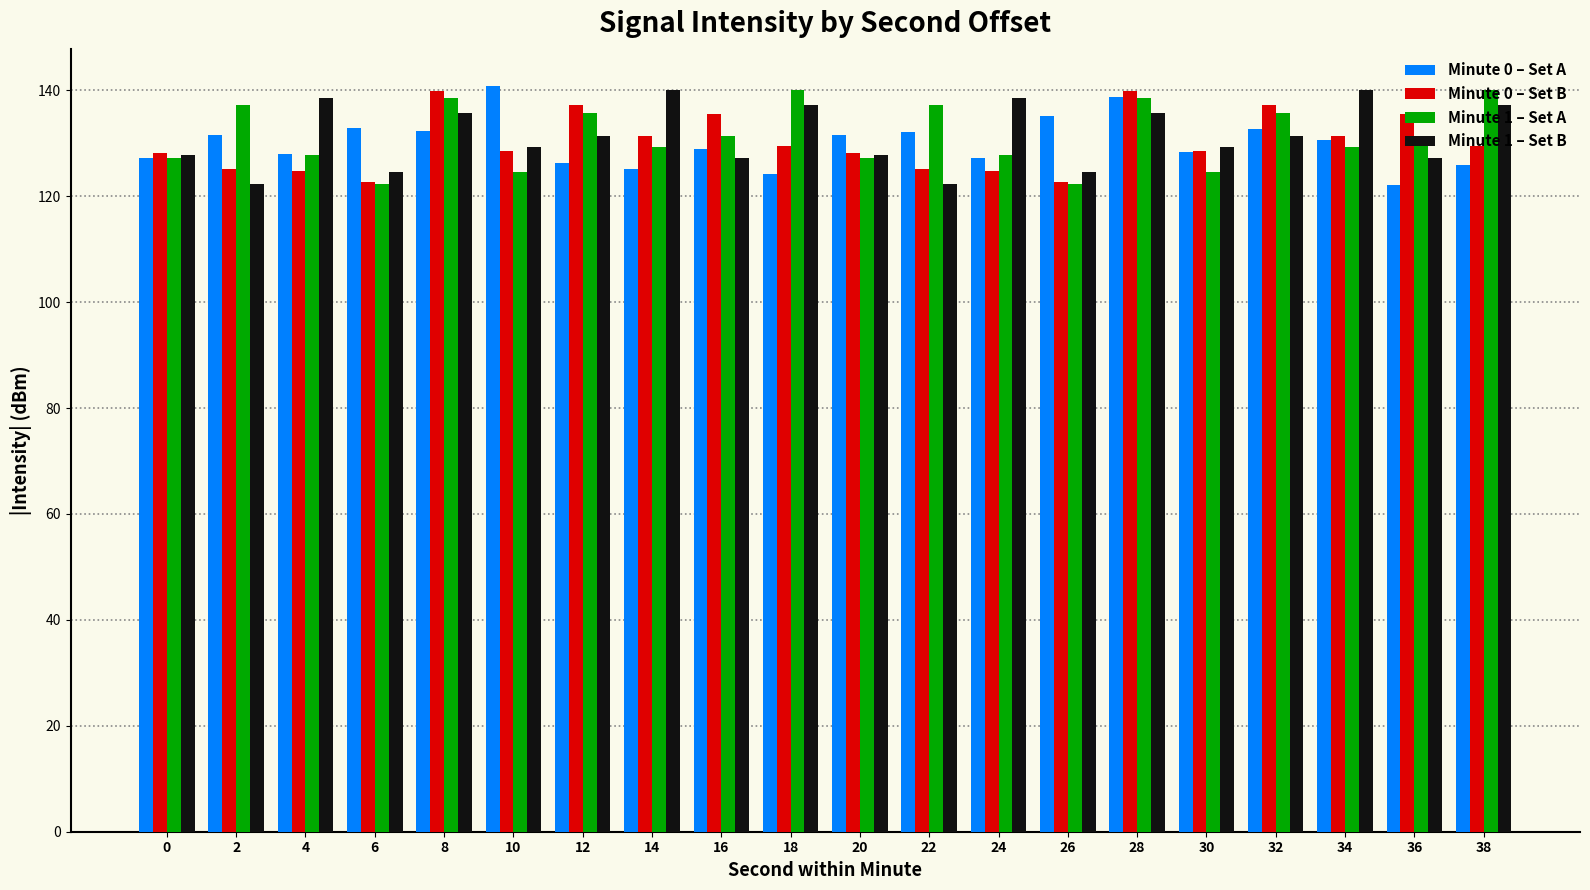

The Minute 1 – Set B series shows 131.3 at 32. True or false?

True